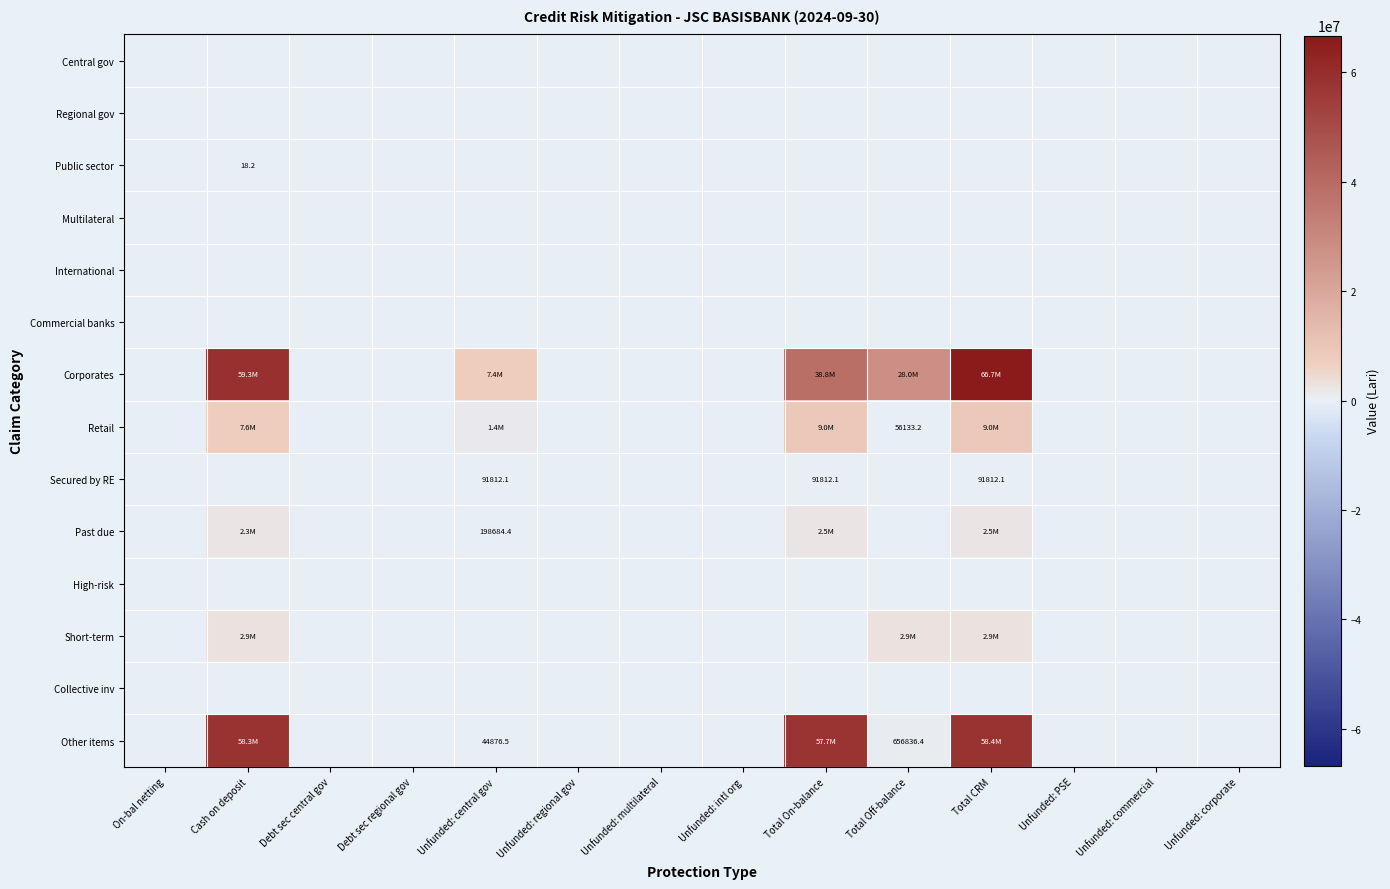

Is the value of High-risk at Total CRM greater than the value of Retail at Unfunded: corporate?

No